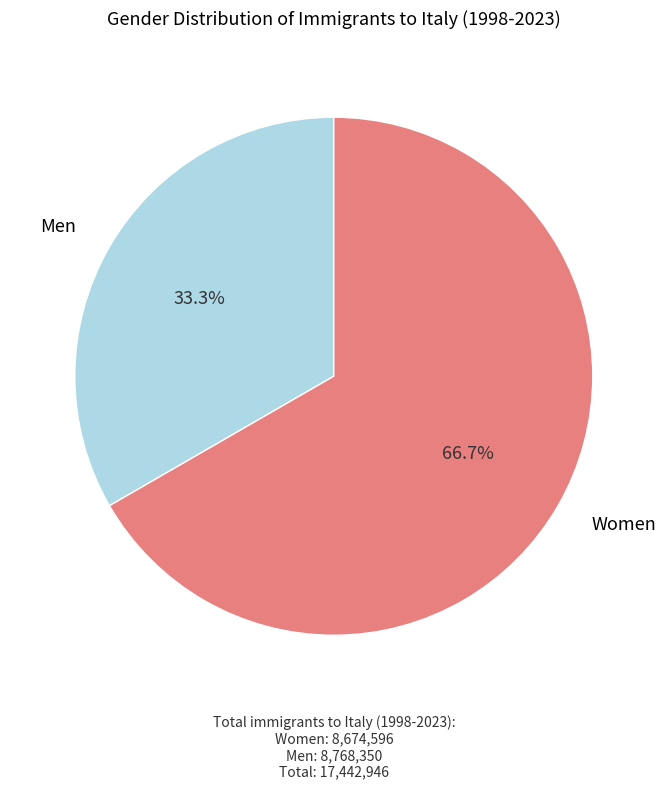

Does any single category account for the majority?

Yes